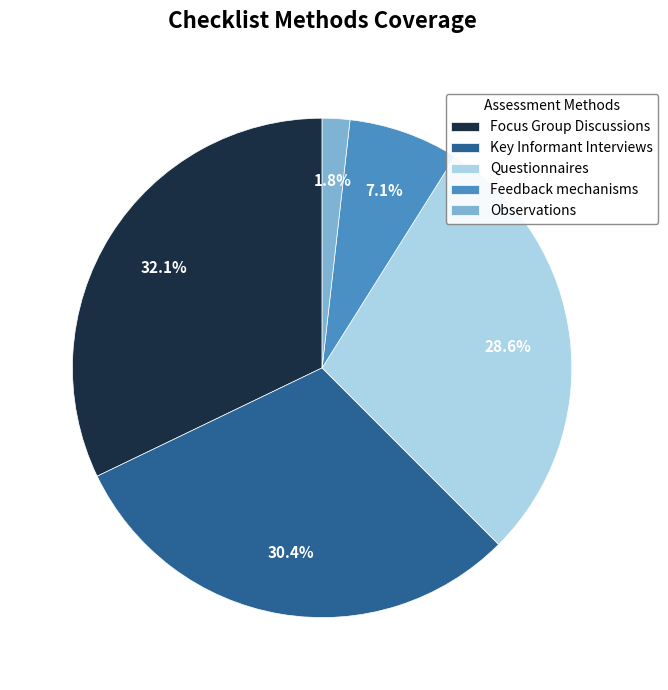

To the nearest percent, what percentage of the pie is Questionnaires?

29%